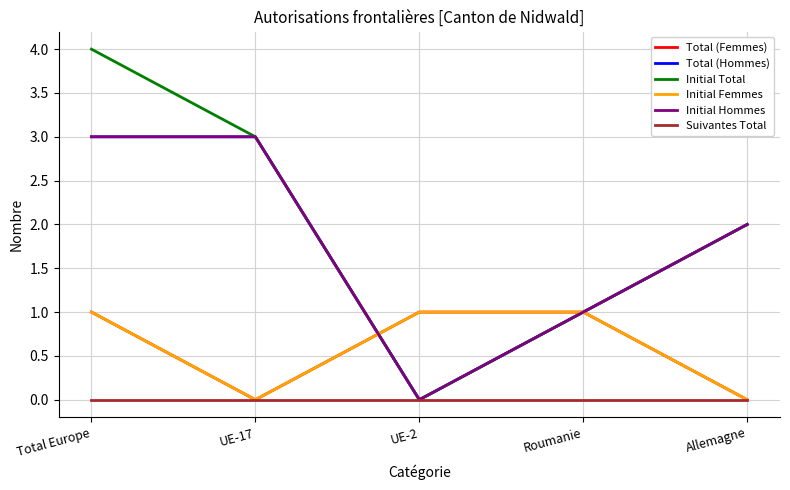

The value of Total (Hommes) at UE-2 is 0. True or false?

True